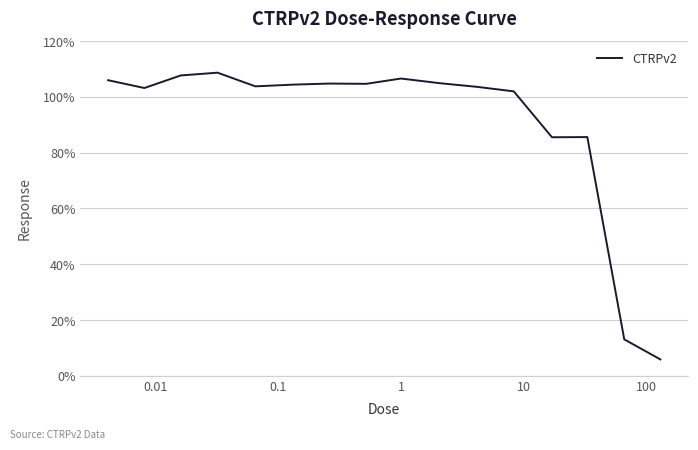

What is the greatest value displayed?

108.7